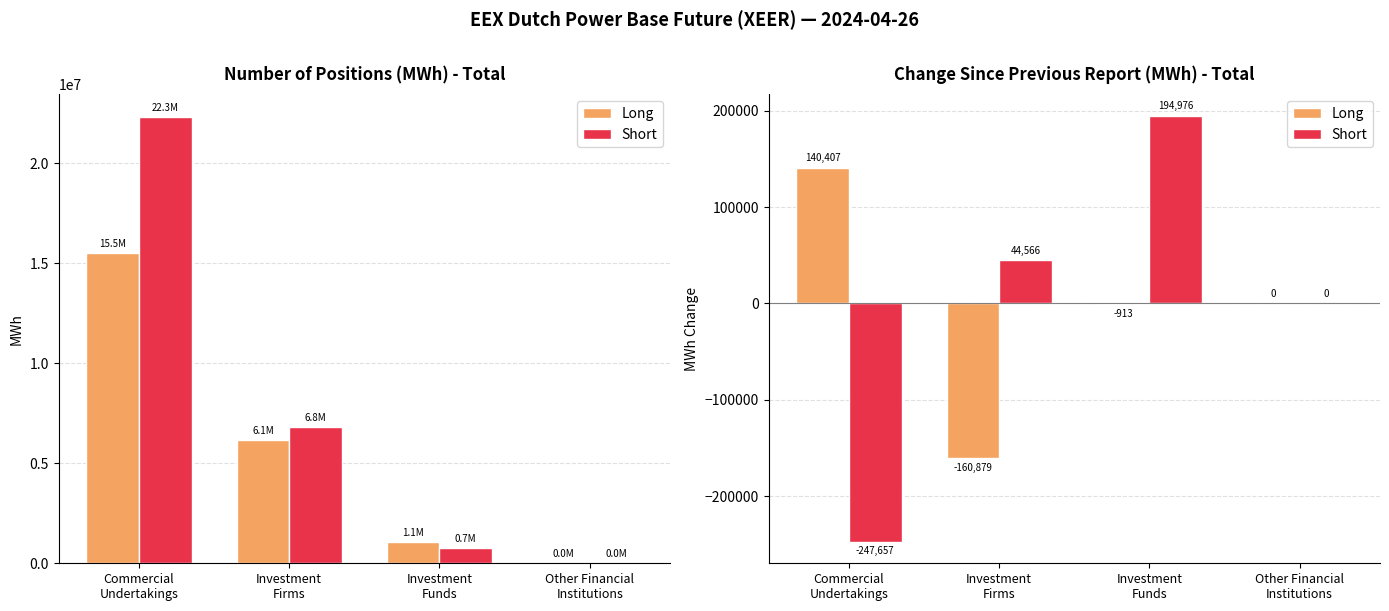

What is the label of the 4th bar from the right?

Commercial
Undertakings